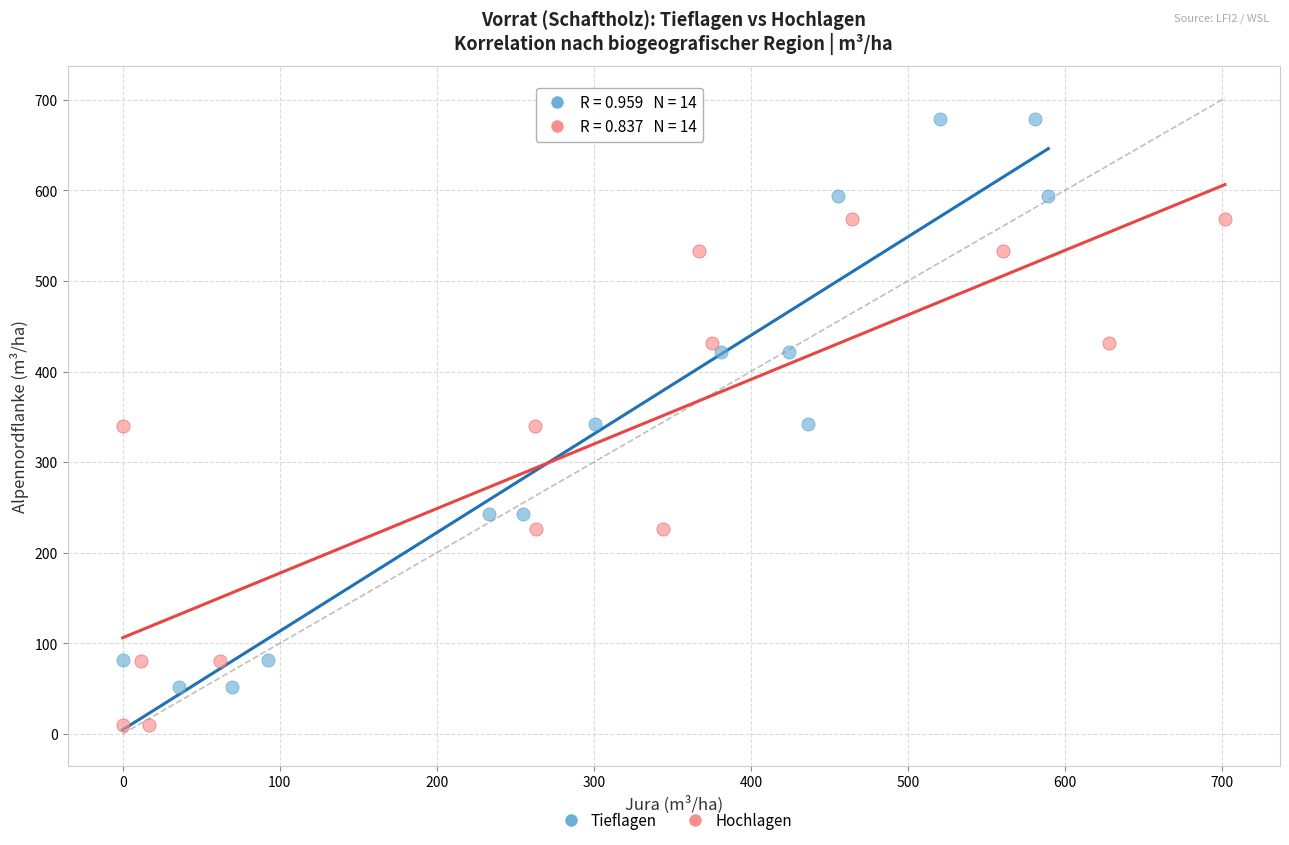

Which series has the widest spread of Y values?

Tieflagen